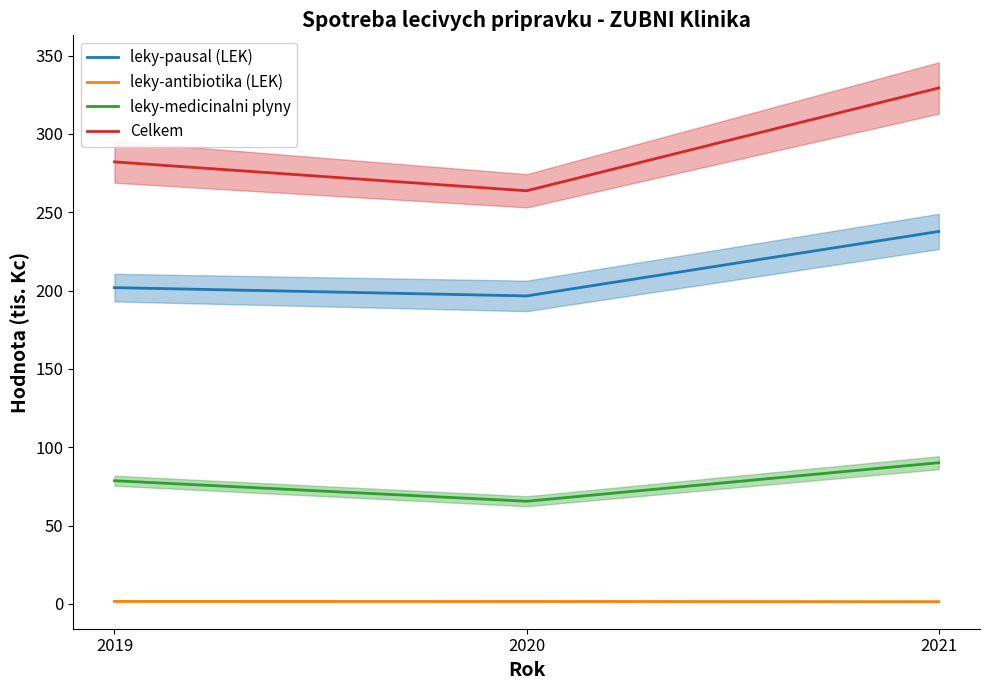

What is the total value across all series at 2021?

658.7